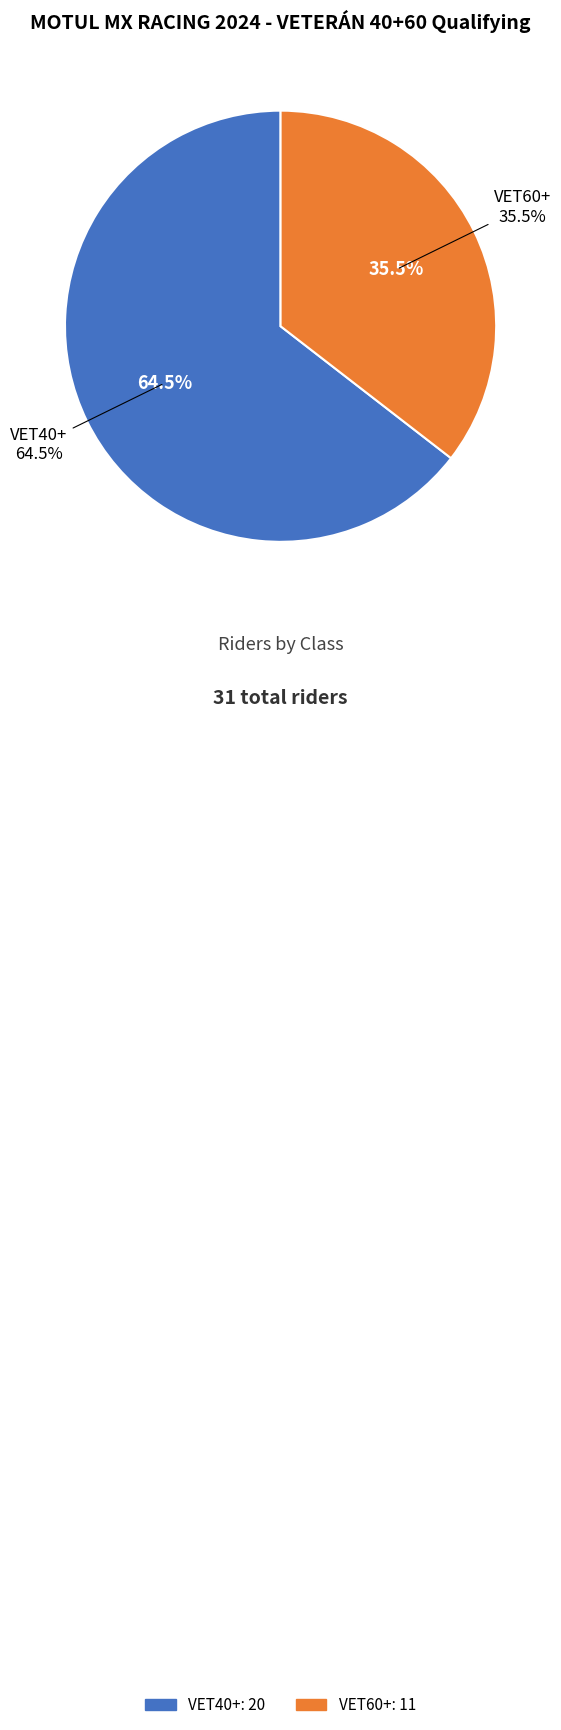

Does any single category account for the majority?

Yes